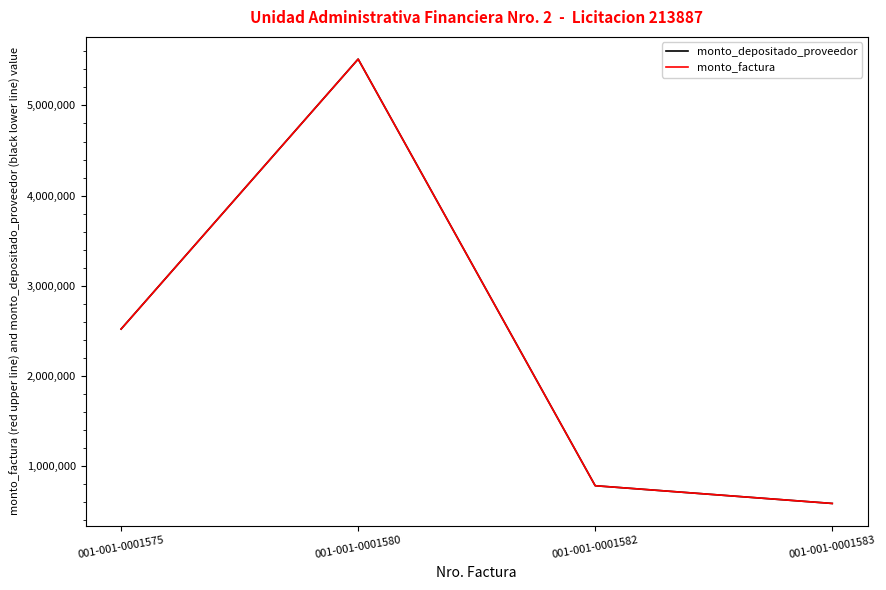

Does the chart display data point markers on the line(s)?

No